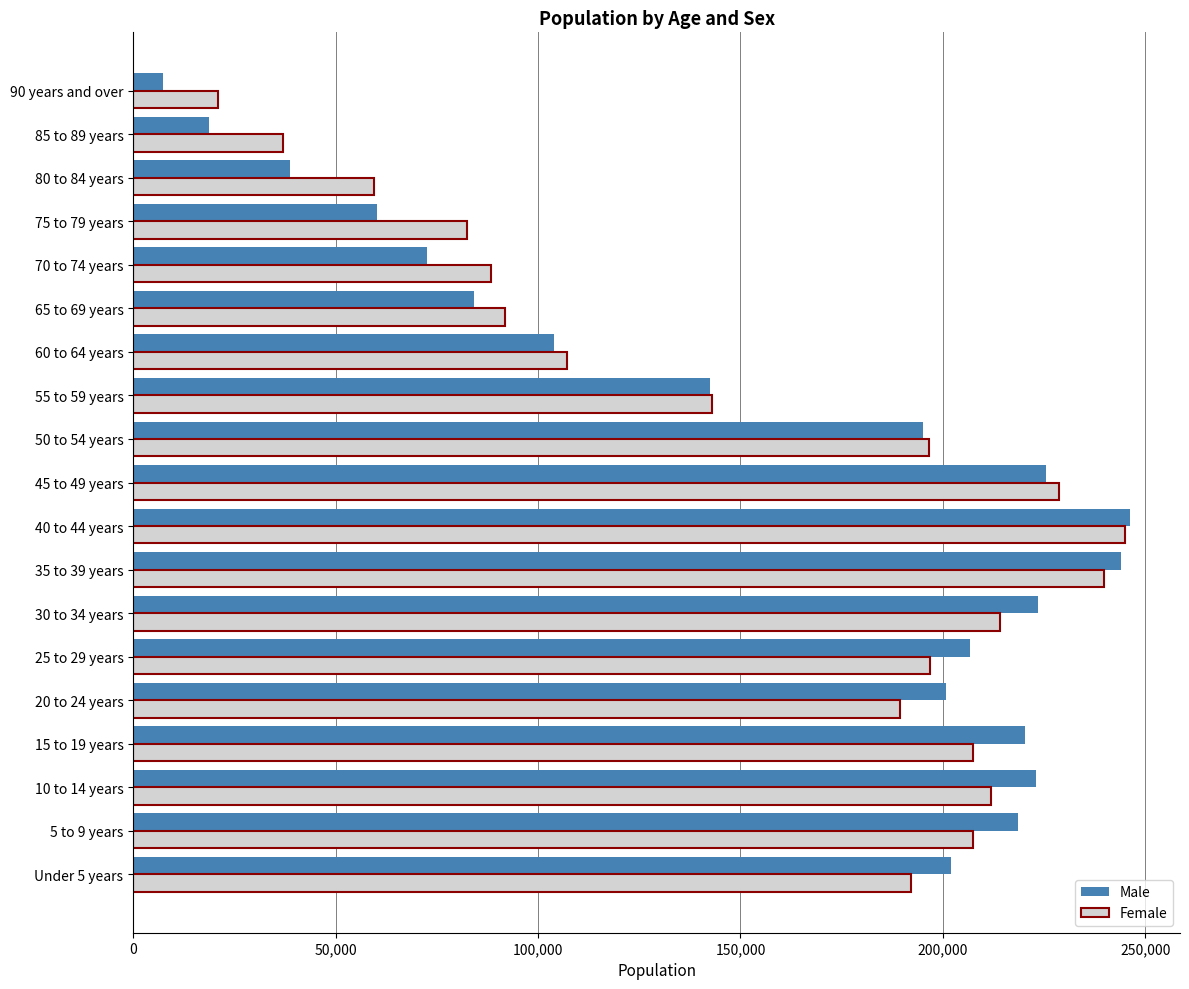

What is the sum of all Female values?

2959821